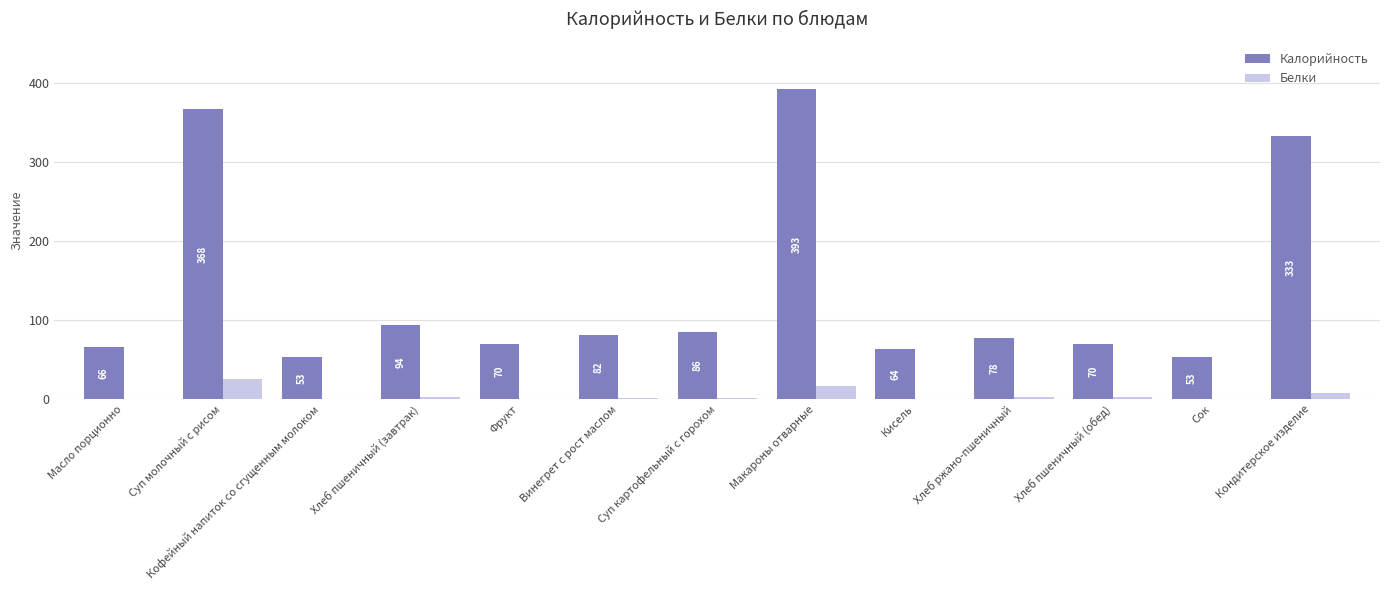

Is the value of Белки at Винегрет с рост маслом greater than the value of Калорийность at Хлеб пшеничный (обед)?

No